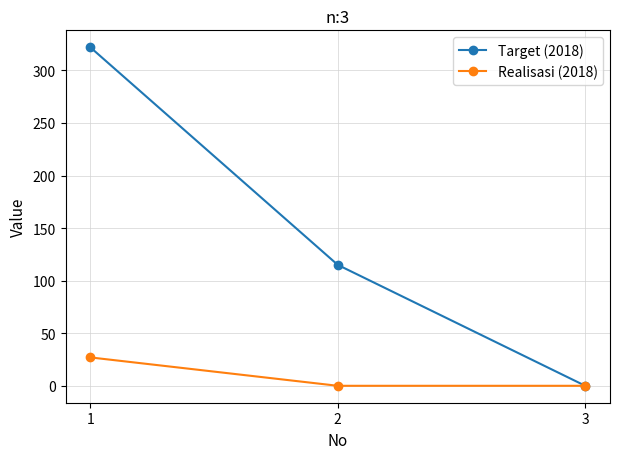

Does the chart have visible grid lines?

Yes